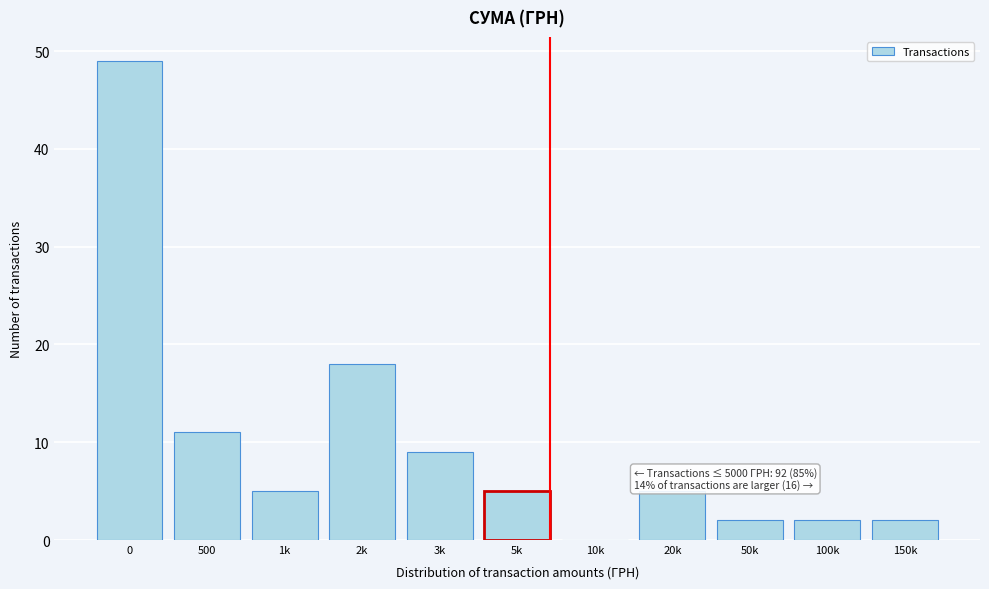

Reading right to left, extract all data points from this chart.

150k=2	100k=2	50k=2	20k=5	10k=0	5k=5	3k=9	2k=18	1k=5	500=11	0=49